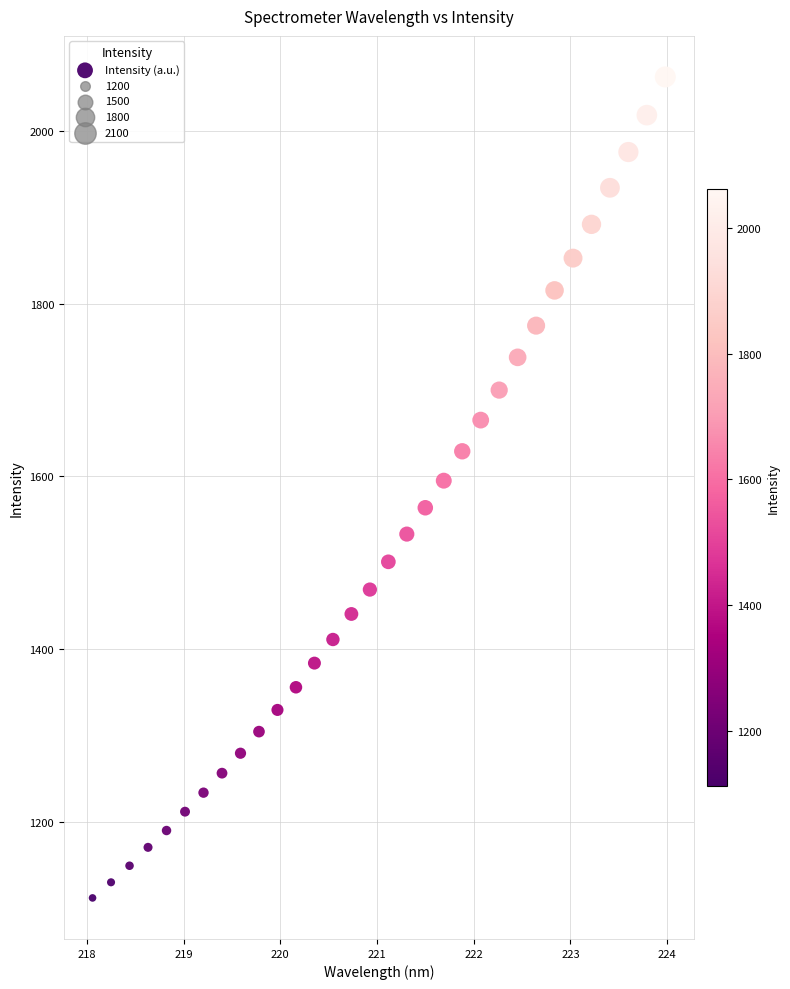

What is the range of Y values (max minus min)?

950.6